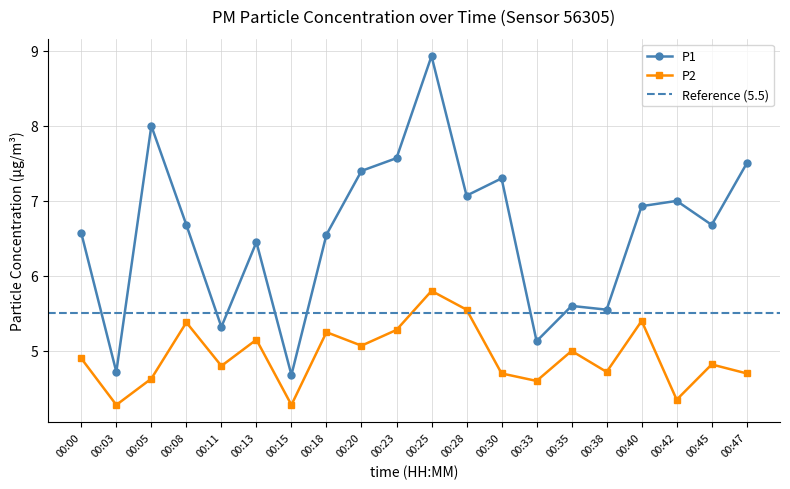

How many distinct data groups are displayed?

2